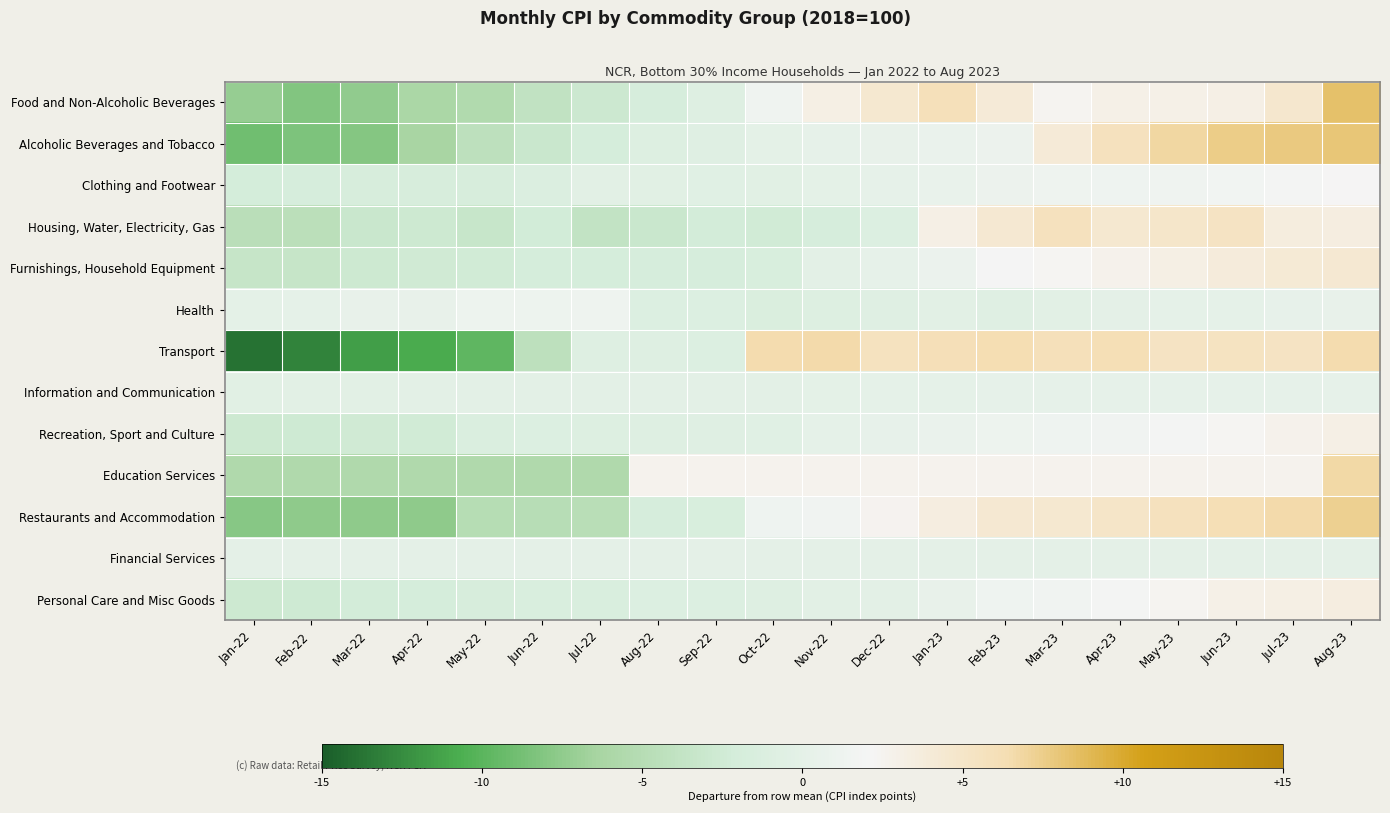

Count the number of categories in the chart.

20